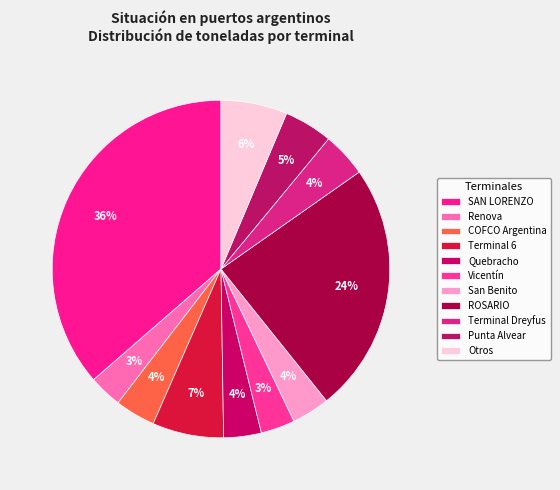

Which category has the biggest portion of the pie?

SAN LORENZO